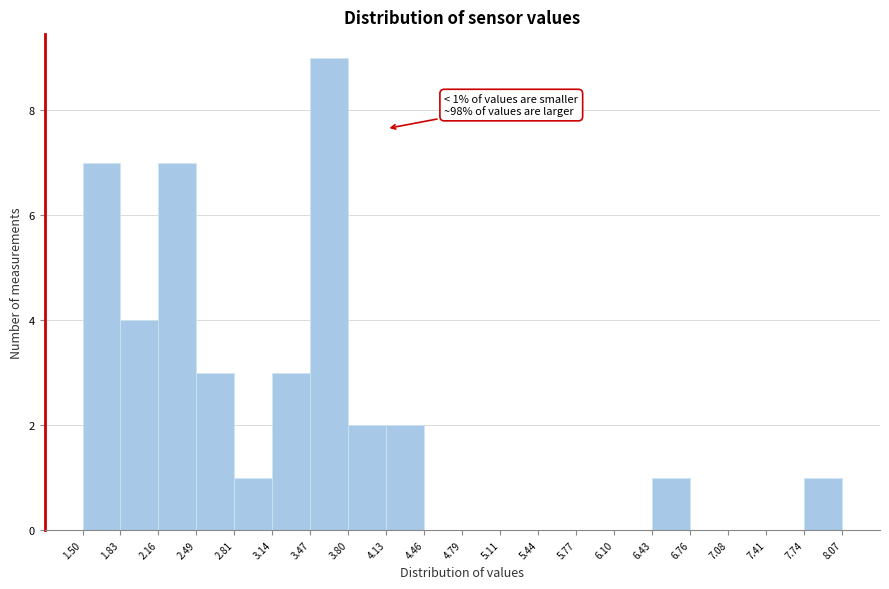

Which range on the x-axis has the tallest bar?

3.47 to 3.80